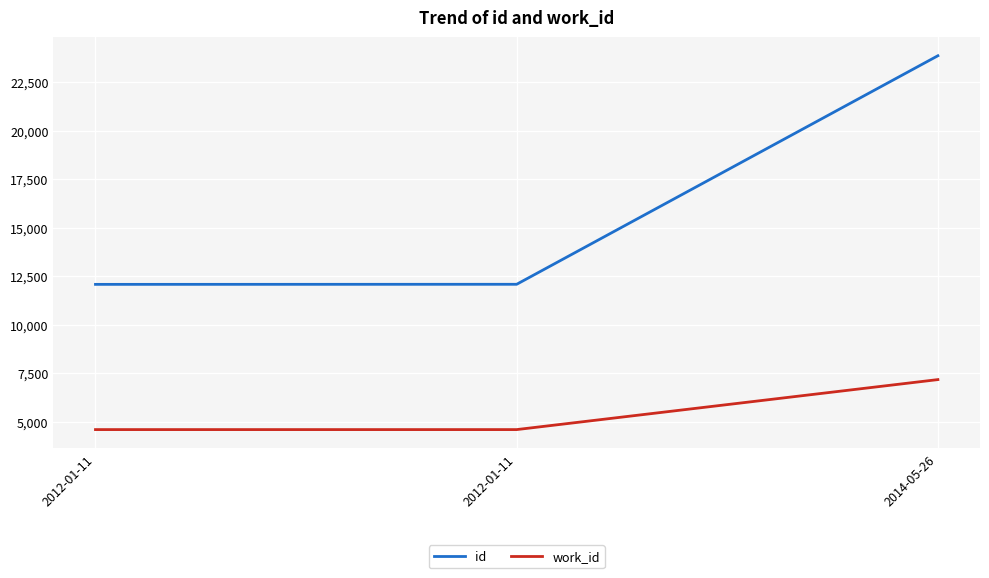

What is the label of the 3rd point from the left?

2014-05-26